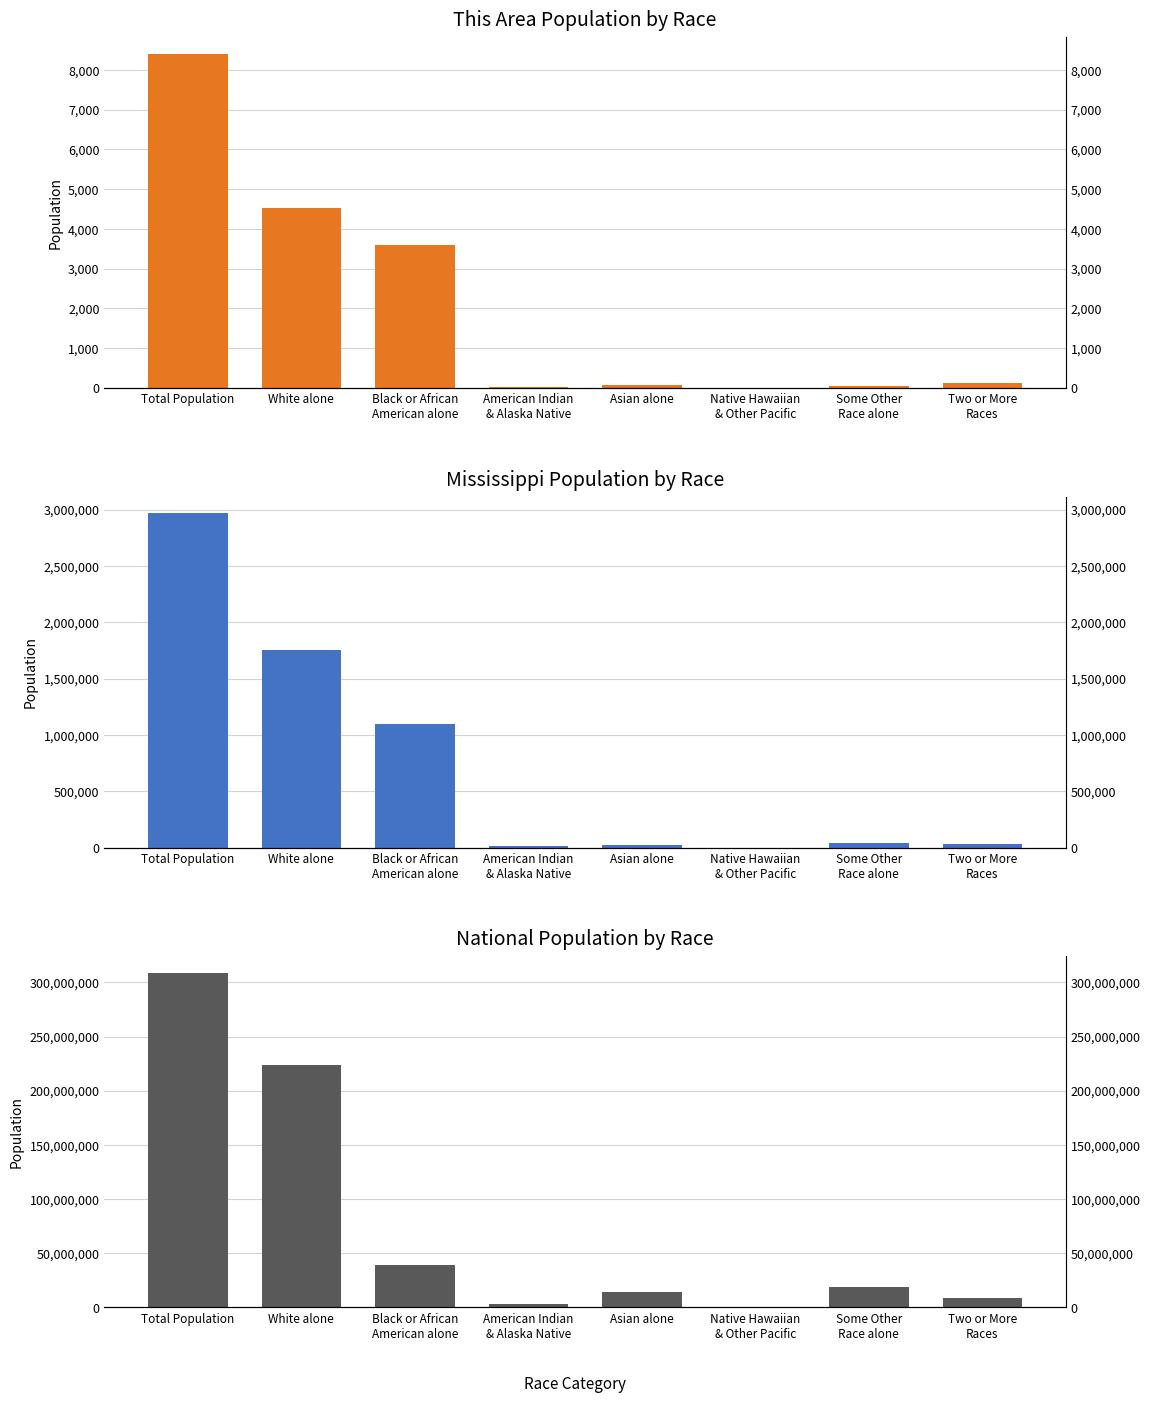

True or false: Mississippi has a value of 1098385 at Black or African
American alone.

True